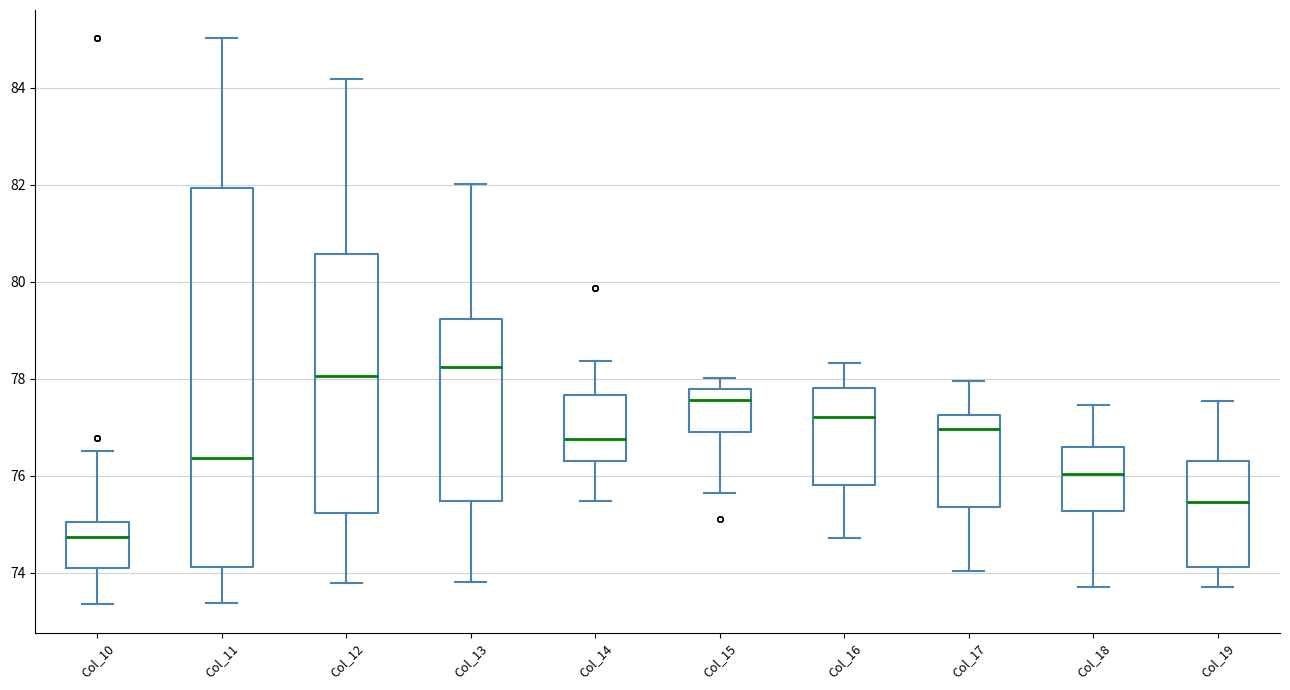

Reading left to right, read every box against the y-axis: the position of its median line, the range the box covers, and the ends of its whiskers. The values are not printed on the chart, so give them approximately, as read against the axis.

Col_10: median 74.8, box 74.0 to 75.0, whiskers 73.4 to 76.6
Col_11: median 76.4, box 74.2 to 82.0, whiskers 73.4 to 85.0
Col_12: median 78.0, box 75.2 to 80.6, whiskers 73.8 to 84.2
Col_13: median 78.2, box 75.4 to 79.2, whiskers 73.8 to 82.0
Col_14: median 76.8, box 76.2 to 77.6, whiskers 75.4 to 78.4
Col_15: median 77.6, box 76.8 to 77.8, whiskers 75.6 to 78.0
Col_16: median 77.2, box 75.8 to 77.8, whiskers 74.8 to 78.4
Col_17: median 77.0, box 75.4 to 77.2, whiskers 74.0 to 78.0
Col_18: median 76.0, box 75.2 to 76.6, whiskers 73.6 to 77.4
Col_19: median 75.4, box 74.2 to 76.4, whiskers 73.8 to 77.6